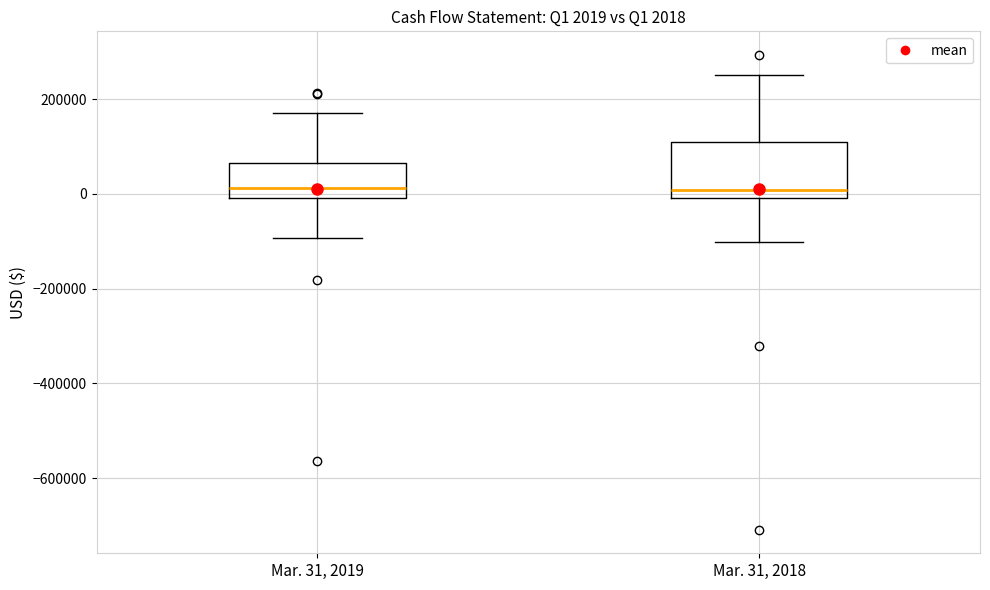

Comparing the boxes themselves (not the whiskers), which one is the tallest?

Mar. 31, 2018